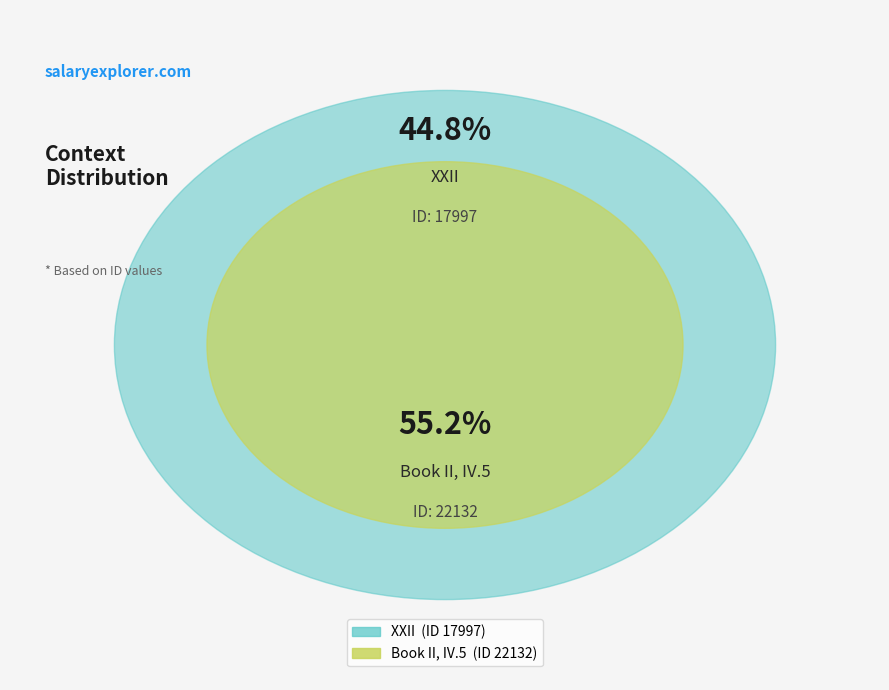

What percentage is the Book II, IV.5 slice, to the nearest percent?

55%